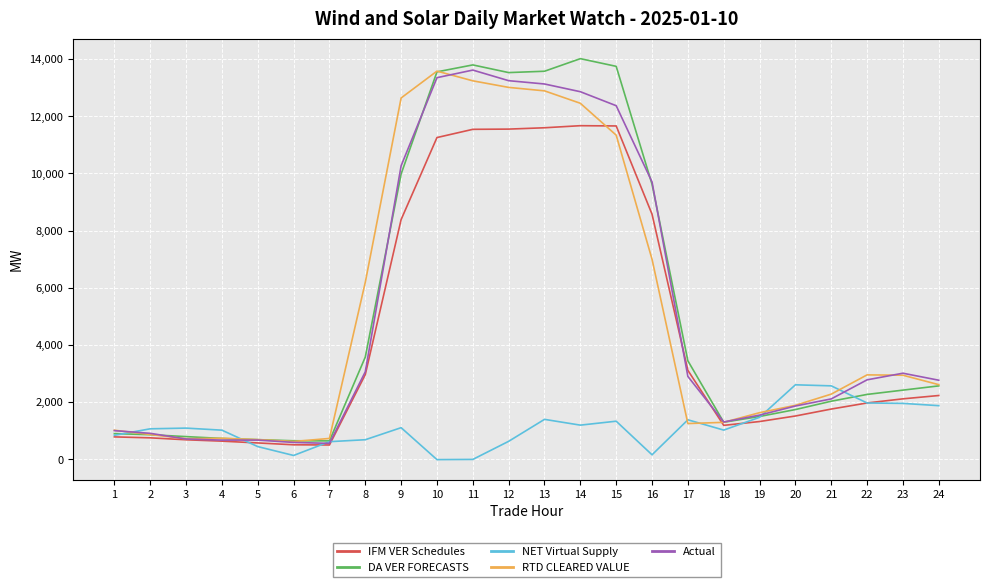

Is this an area chart (filled region under the line)?

No